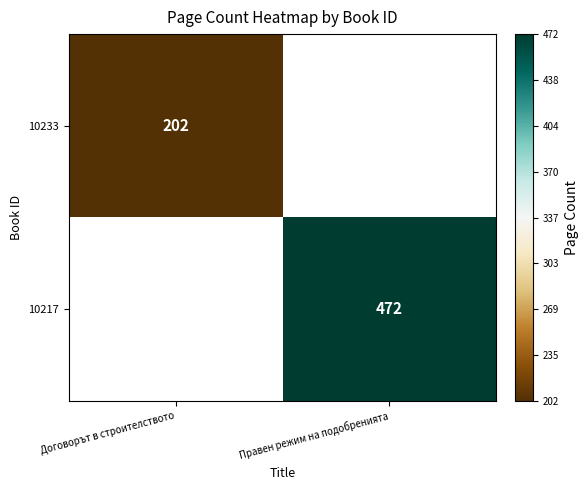

Is the value of 10233 at Договорът в строителството greater than the value of 10217 at Правен режим на подобренията?

No